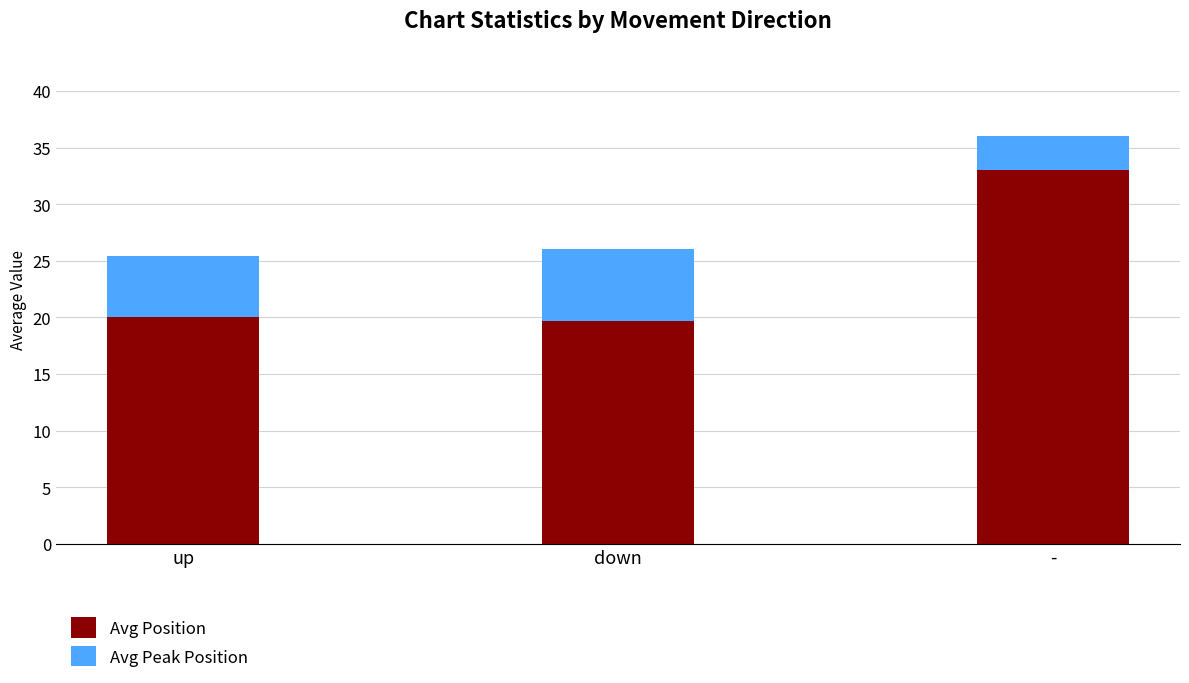

How many bars are there in total?

3